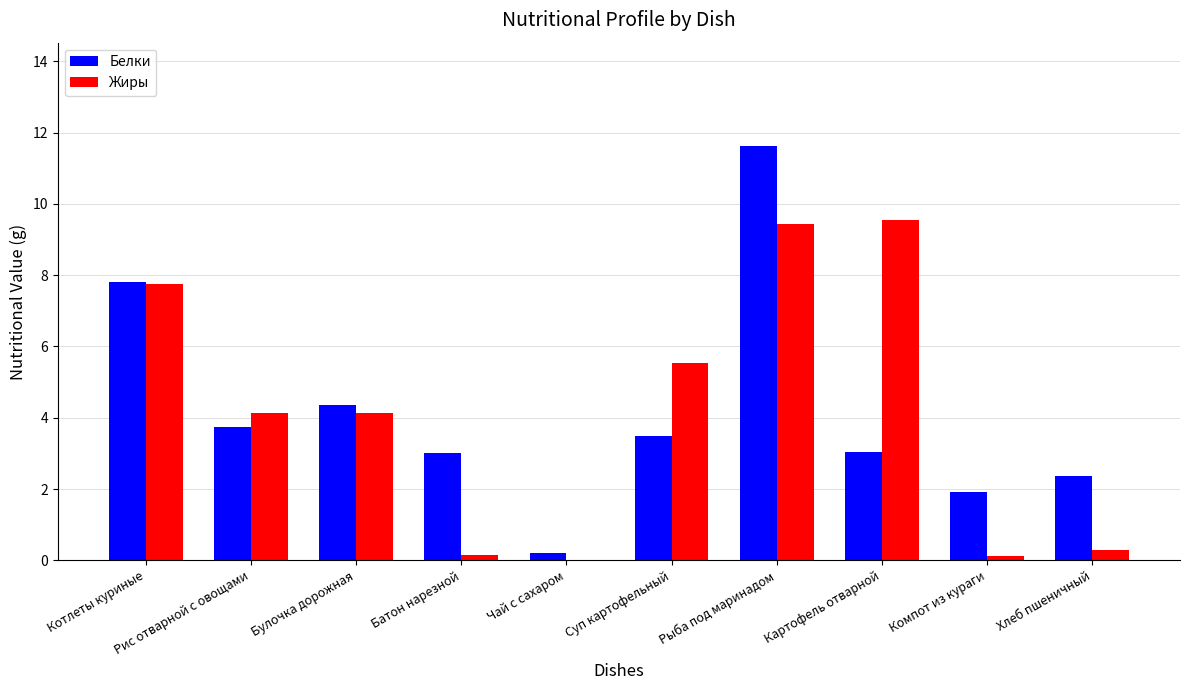

What is the spread (max minus min) of values at Картофель отварной?

6.5